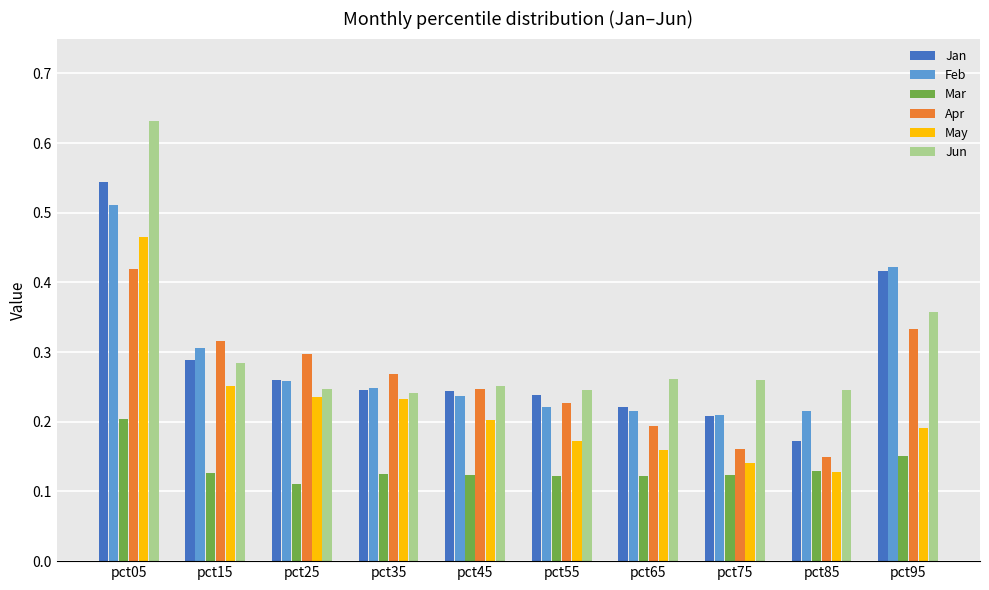

At how many categories does at least one series exceed 0?

10